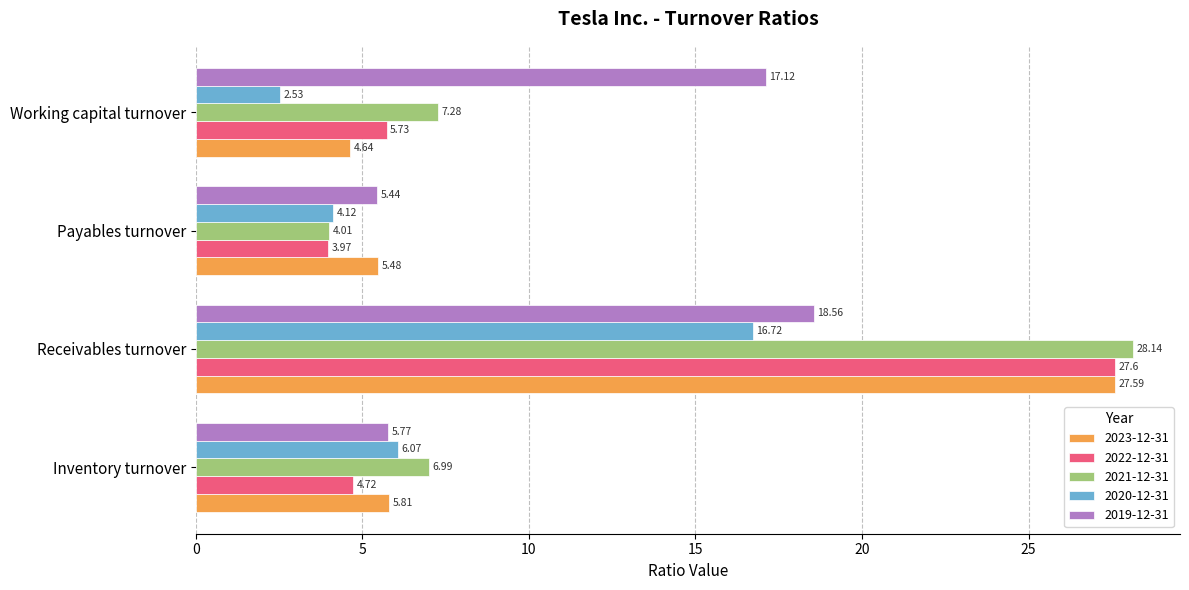

Which category has the highest value across all series?

Receivables turnover